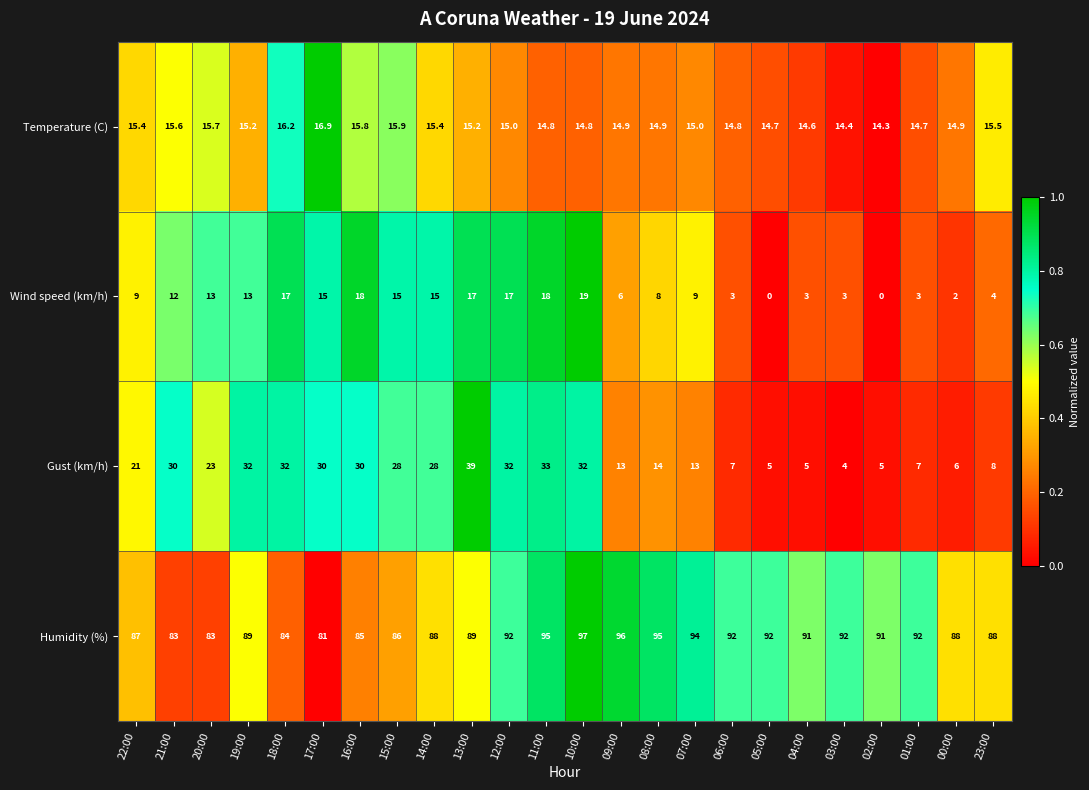

Which label corresponds to the largest value in the chart?

10:00